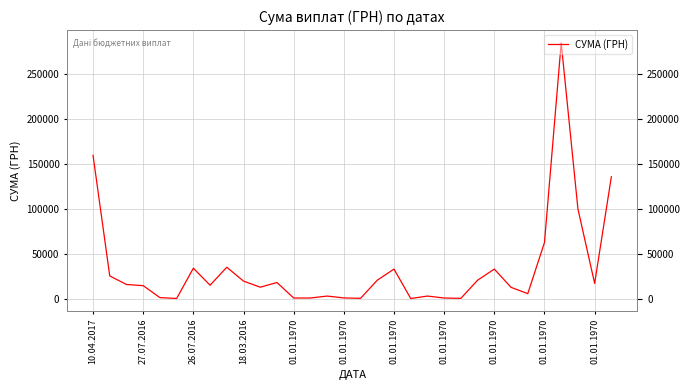

Is this an area chart (filled region under the line)?

No